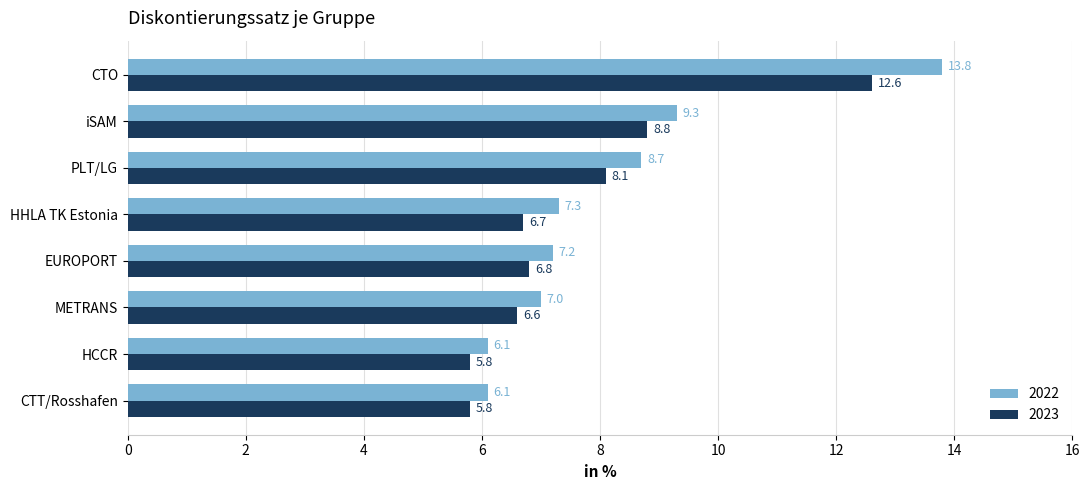

Is it true that 2022 equals 9.3 at iSAM?

True